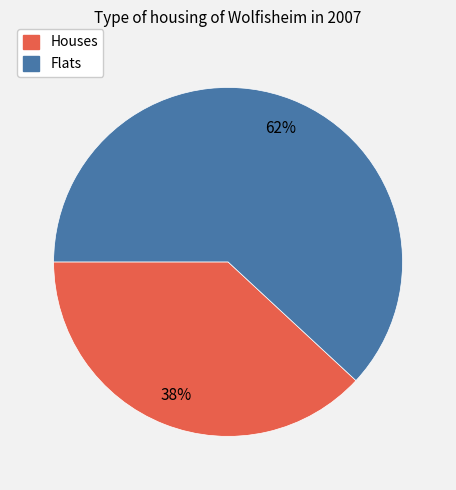

To the nearest percent, what is the combined percentage of Flats and Houses?

100%